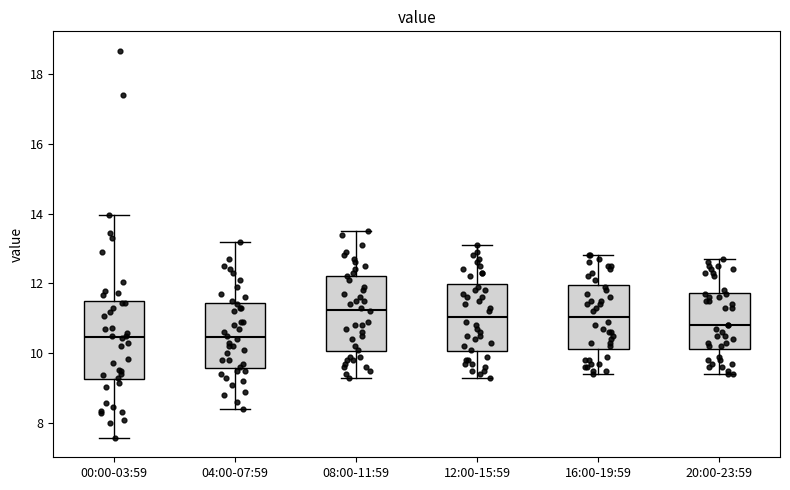

Reading left to right, read every box against the y-axis: the position of its median line, the range the box covers, and the ends of its whiskers. The values are not printed on the chart, so give them approximately, as read against the axis.

00:00-03:59: median 10.4, box 9.2 to 11.4, whiskers 7.6 to 14.0
04:00-07:59: median 10.4, box 9.6 to 11.4, whiskers 8.4 to 13.2
08:00-11:59: median 11.2, box 10.0 to 12.2, whiskers 9.4 to 13.6
12:00-15:59: median 11.0, box 10.0 to 12.0, whiskers 9.4 to 13.2
16:00-19:59: median 11.0, box 10.2 to 12.0, whiskers 9.4 to 12.8
20:00-23:59: median 10.8, box 10.2 to 11.8, whiskers 9.4 to 12.8